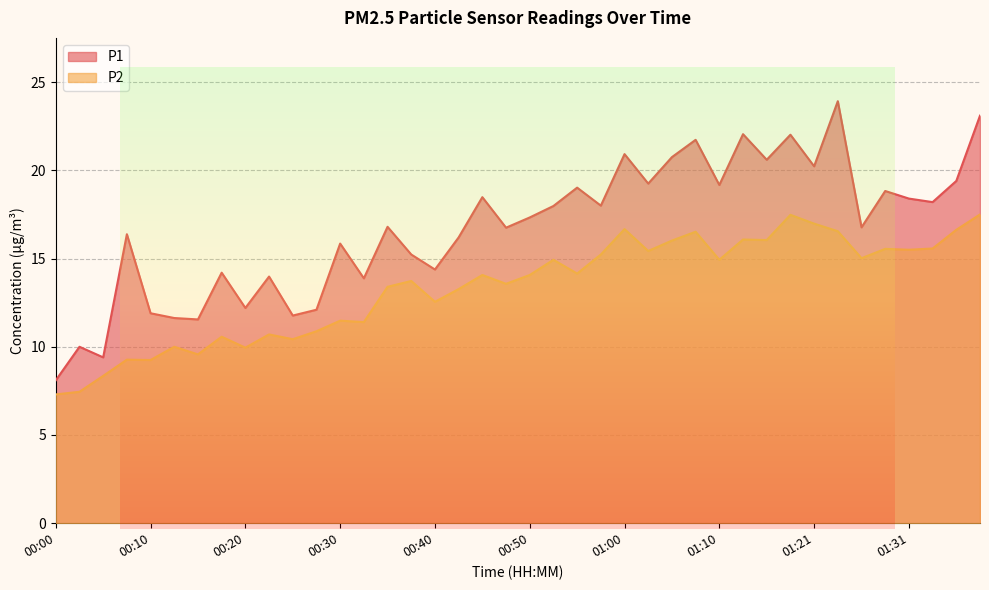

What is the average value of the P1 series?

16.7